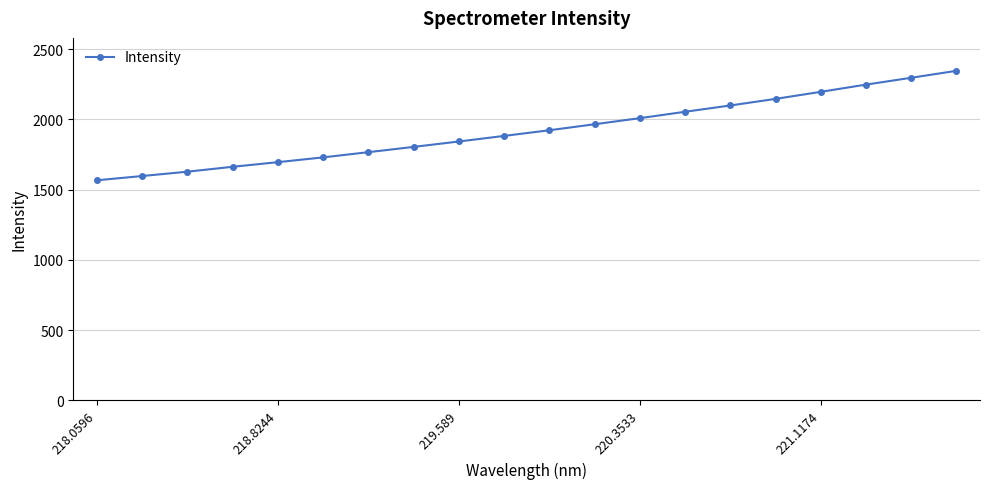

What is the minimum value shown in the chart?

1566.8